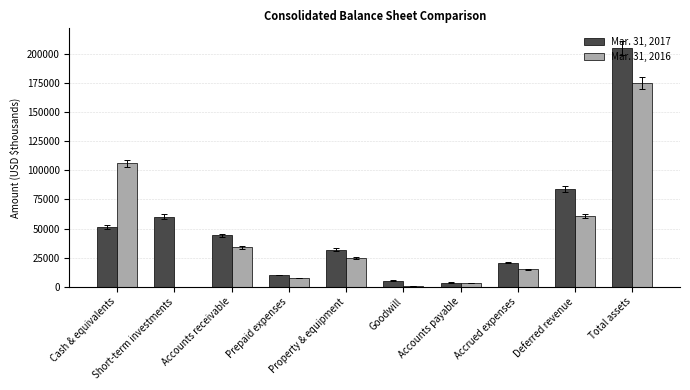

Are the bars horizontal?

No